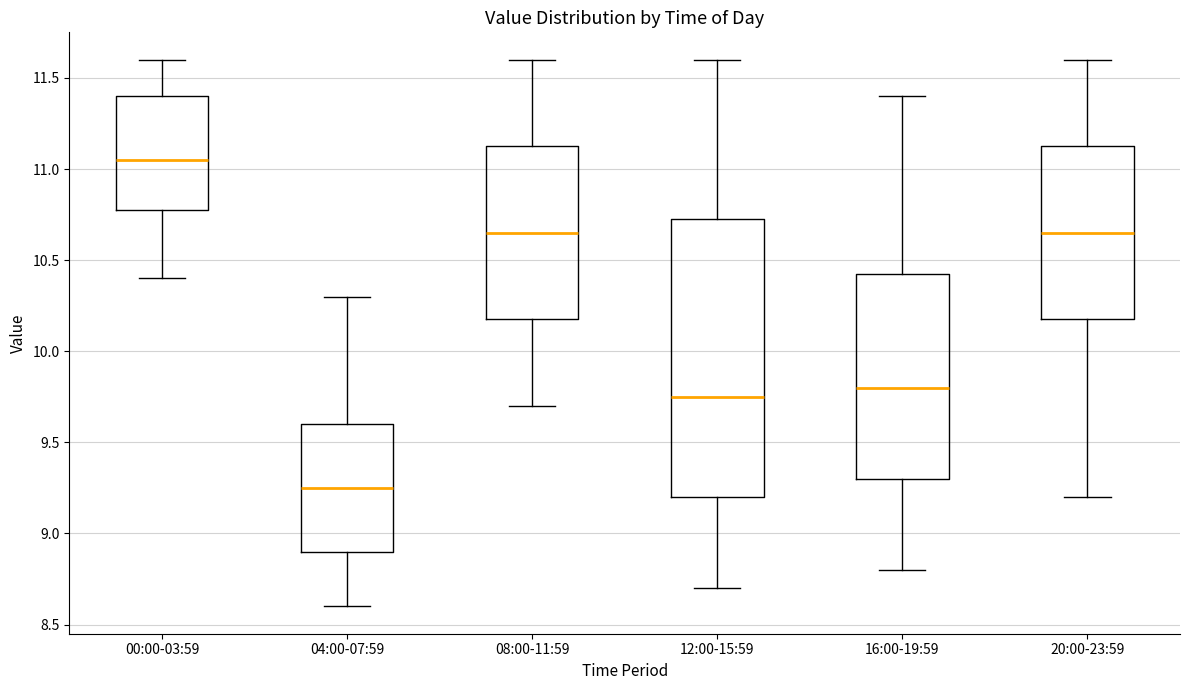

Reading left to right, read every box against the y-axis: the position of its median line, the range the box covers, and the ends of its whiskers. The values are not printed on the chart, so give them approximately, as read against the axis.

00:00-03:59: median 11.05, box 10.80 to 11.40, whiskers 10.40 to 11.60
04:00-07:59: median 9.25, box 8.90 to 9.60, whiskers 8.60 to 10.30
08:00-11:59: median 10.65, box 10.20 to 11.15, whiskers 9.70 to 11.60
12:00-15:59: median 9.75, box 9.20 to 10.75, whiskers 8.70 to 11.60
16:00-19:59: median 9.80, box 9.30 to 10.45, whiskers 8.80 to 11.40
20:00-23:59: median 10.65, box 10.20 to 11.15, whiskers 9.20 to 11.60